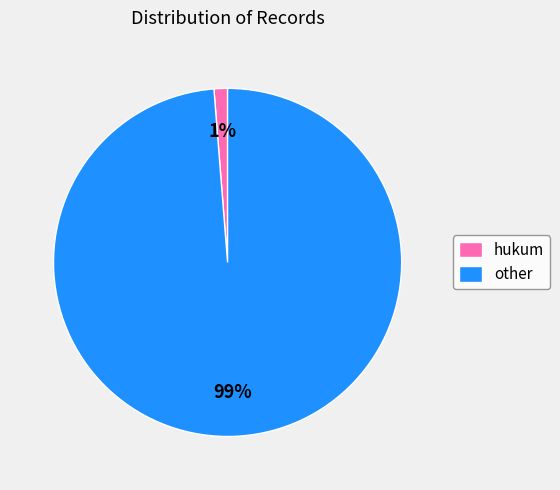

Do other and hukum together represent more than half of the pie?

Yes